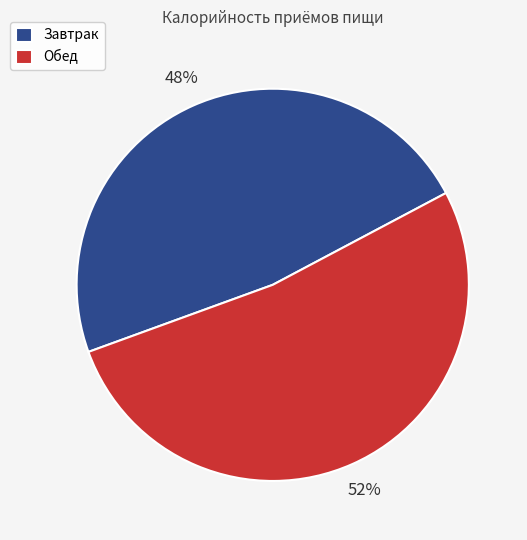

Which category has the smallest portion of the pie?

Завтрак